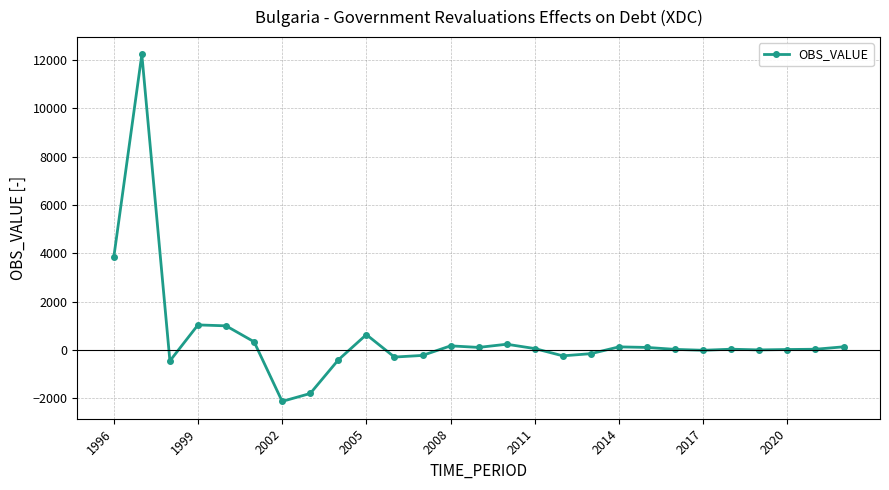

What is the sum of all values?

14264.9